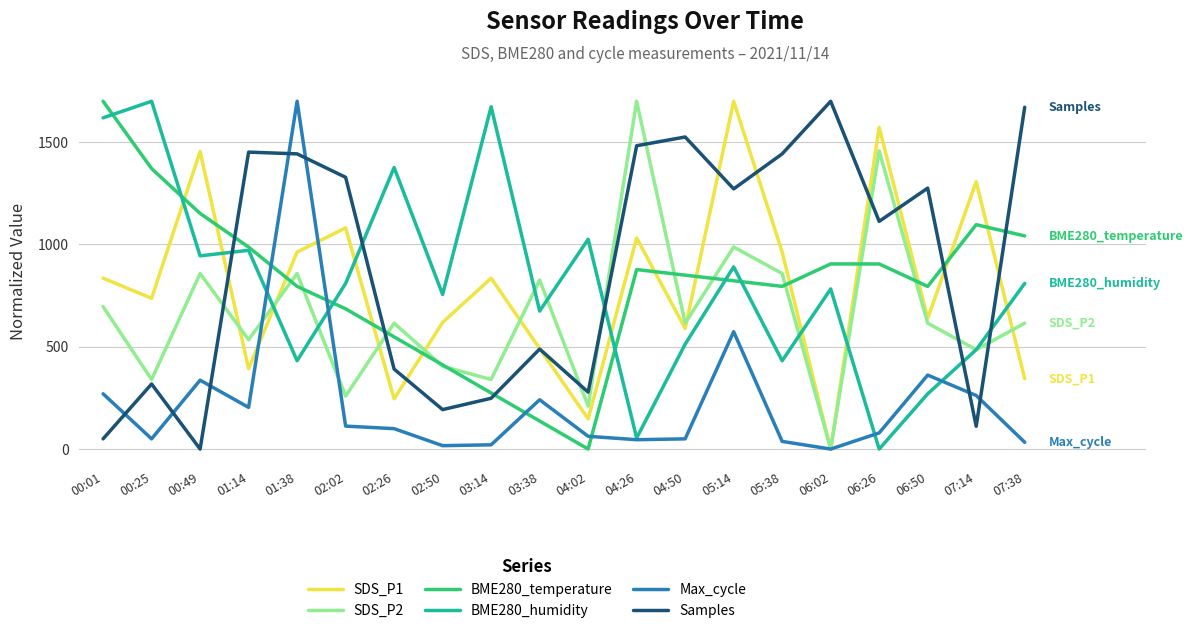

At how many categories does at least one series exceed 24?

20